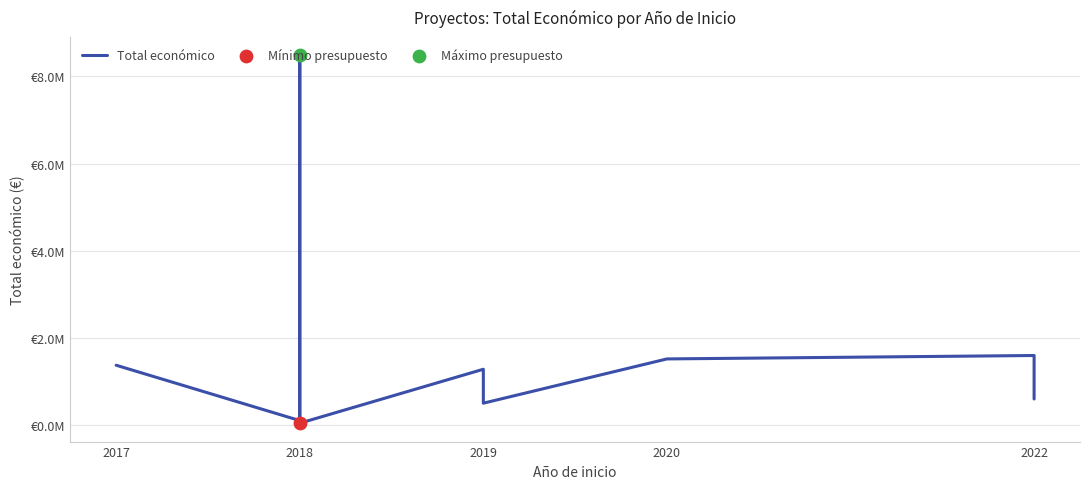

Approximately how many times larger is the value at 2020 compared to 2022?

2.5